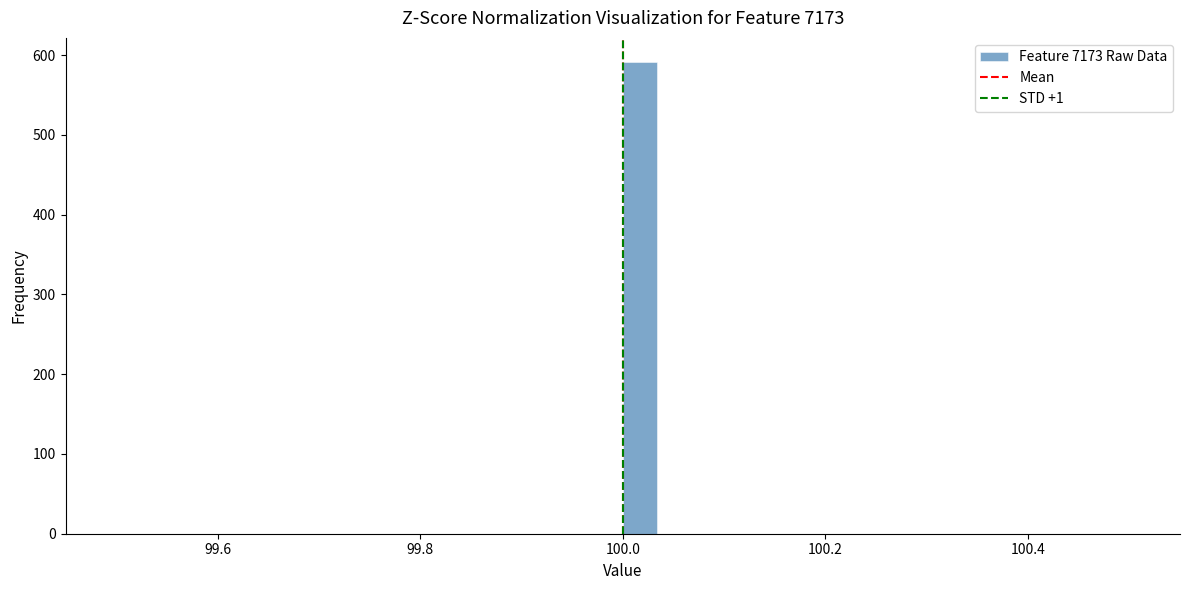

Read against the x-axis, roughly where is the centre of the tallest bar?

100.02